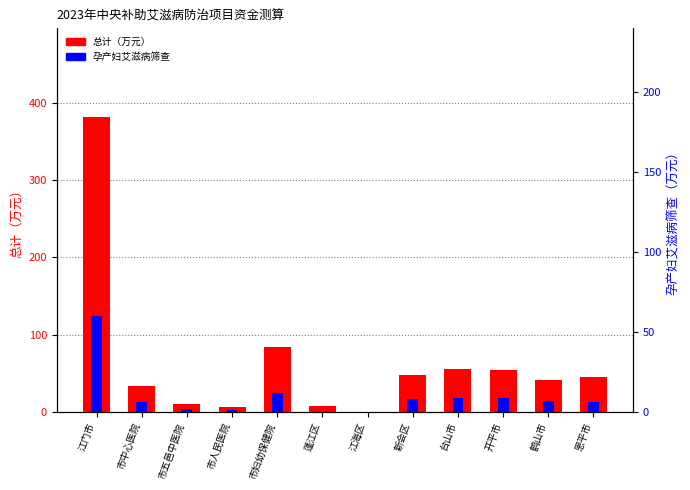

Which series has the largest total across all categories?

总计（万元）